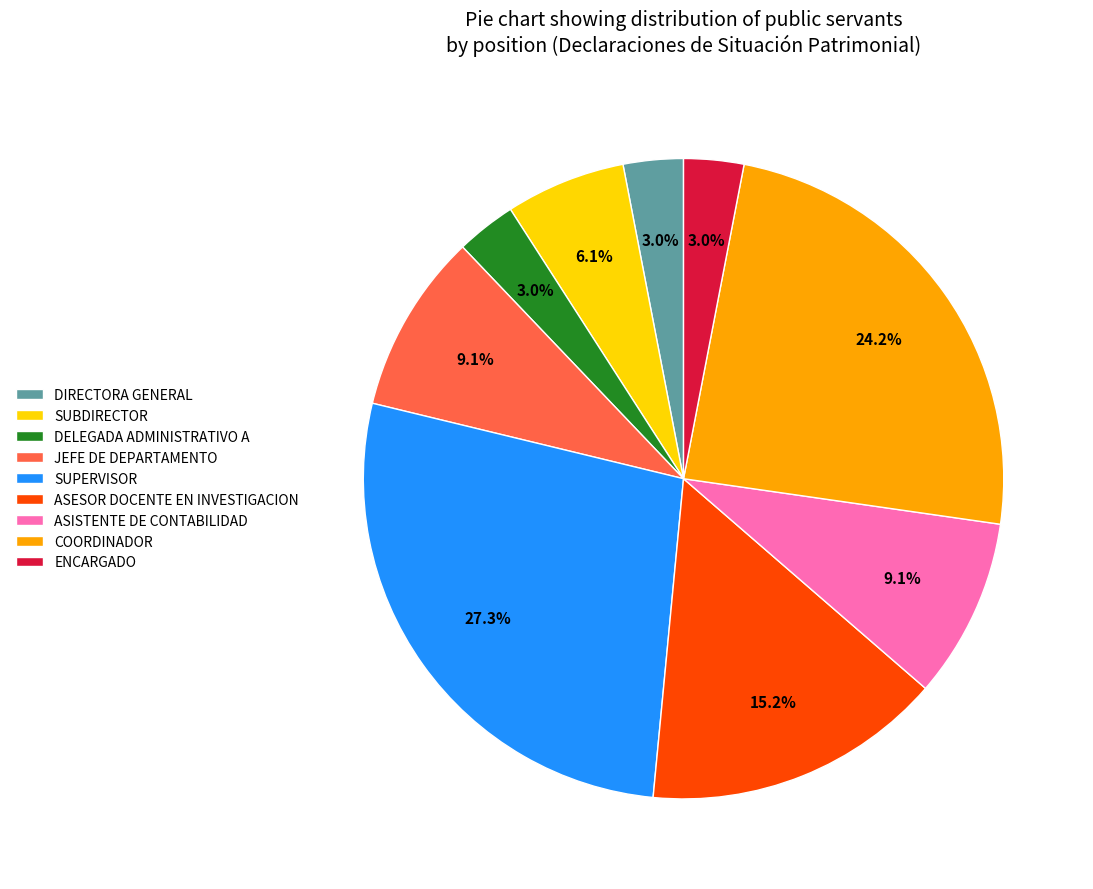

To the nearest percent, what is the difference between the largest and smallest slice percentages?

24%